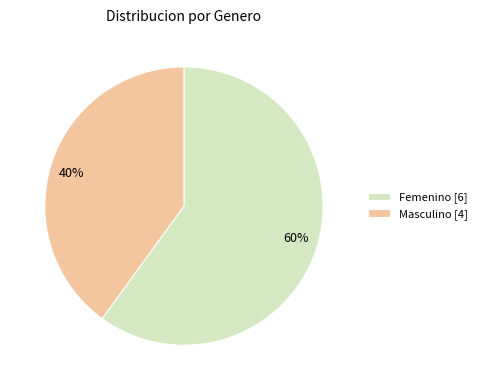

To the nearest percent, what is the difference between the Femenino and Masculino slice percentages?

20%